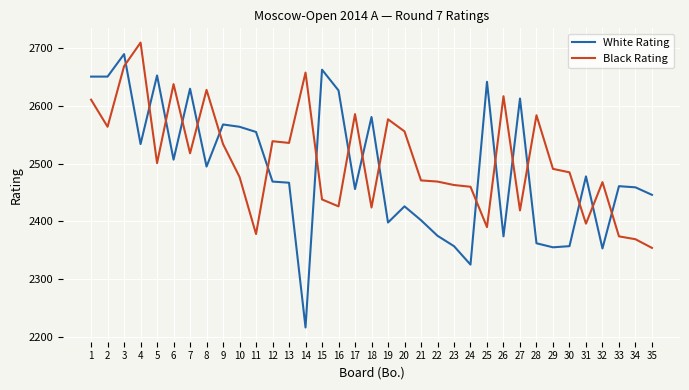

Which series ends up on top after the final intersection of White Rating and Black Rating?

White Rating